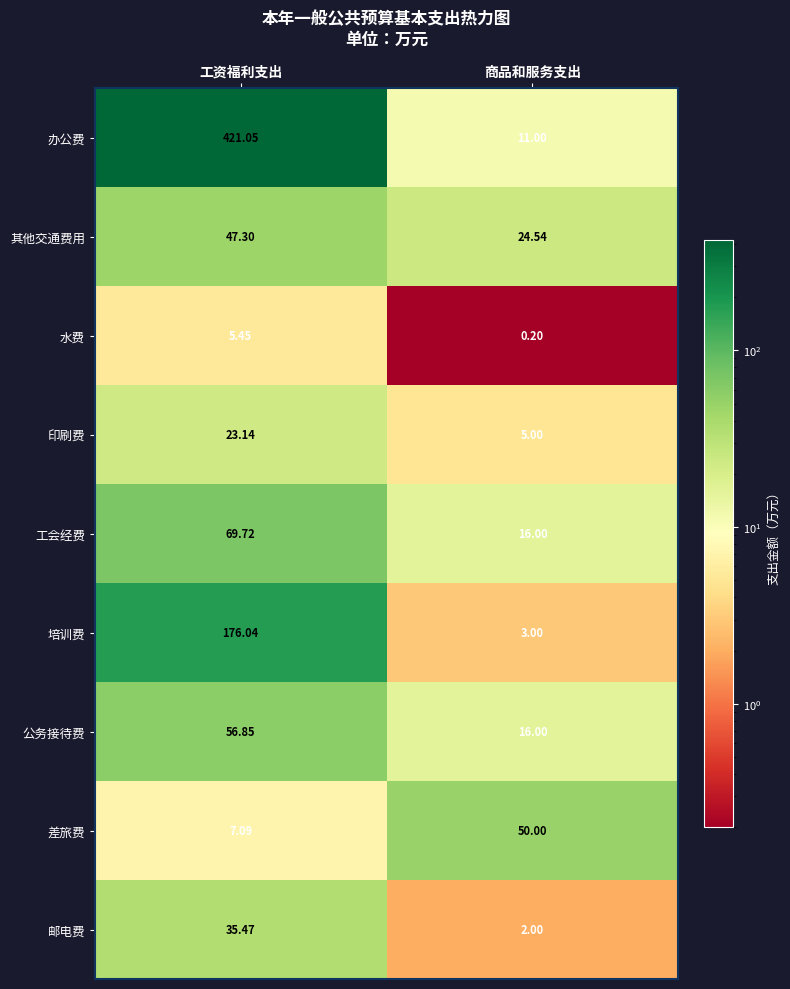

At which label does 差旅费 reach its minimum?

工资福利支出